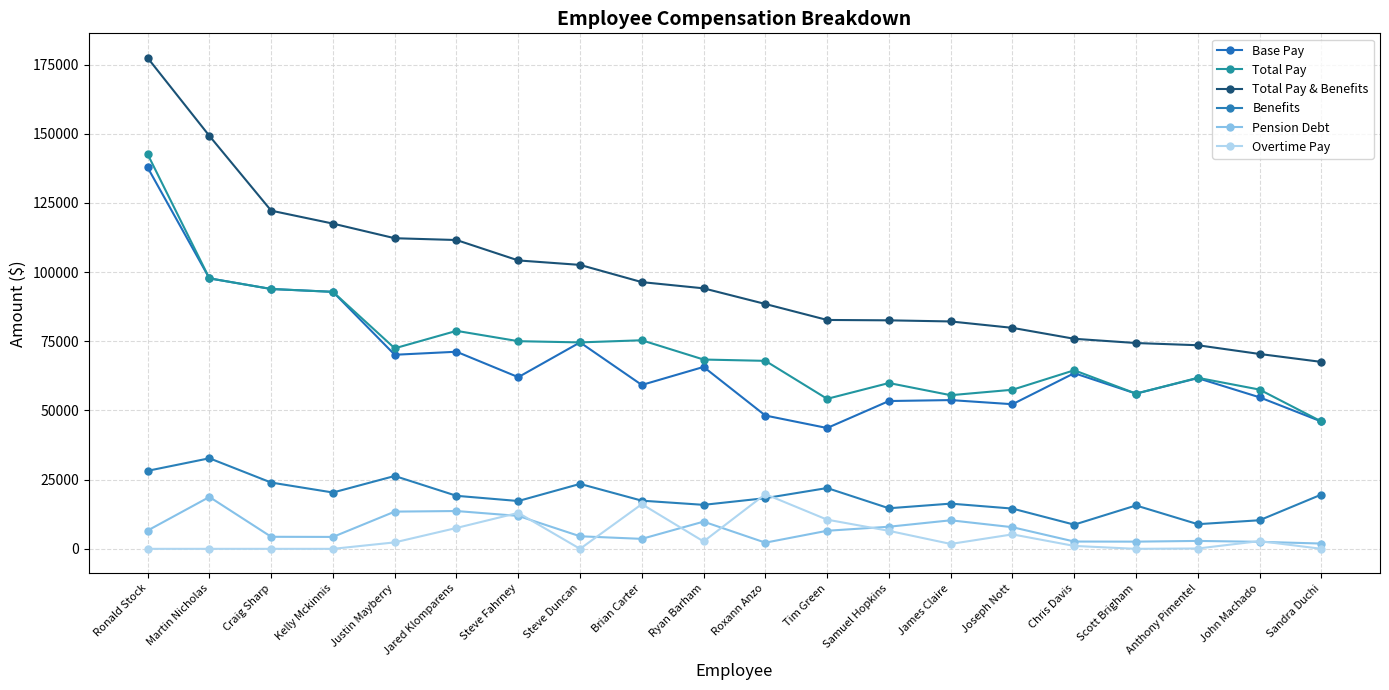

Is it true that Base Pay equals 61680.0 at Anthony Pimentel?

True